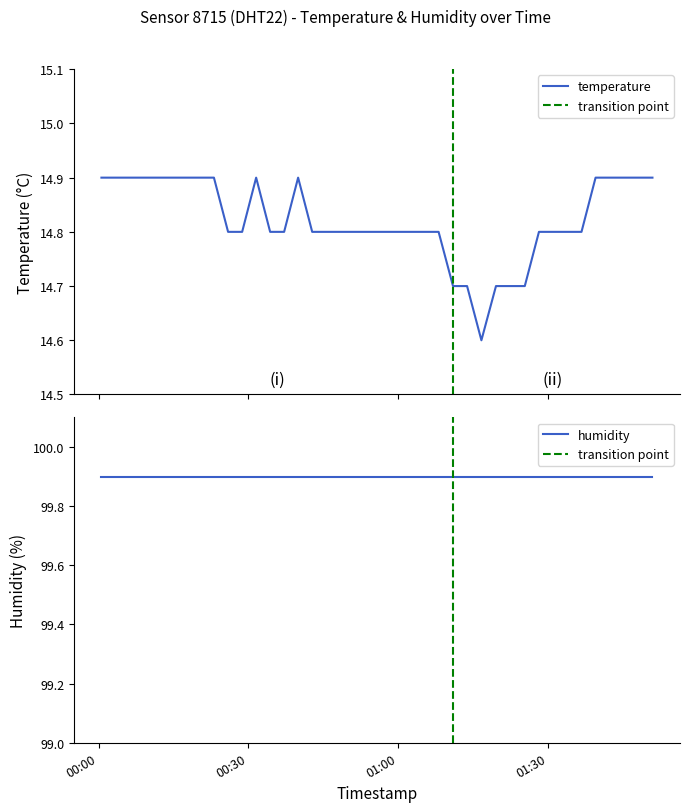

What is the smallest value displayed?

14.6